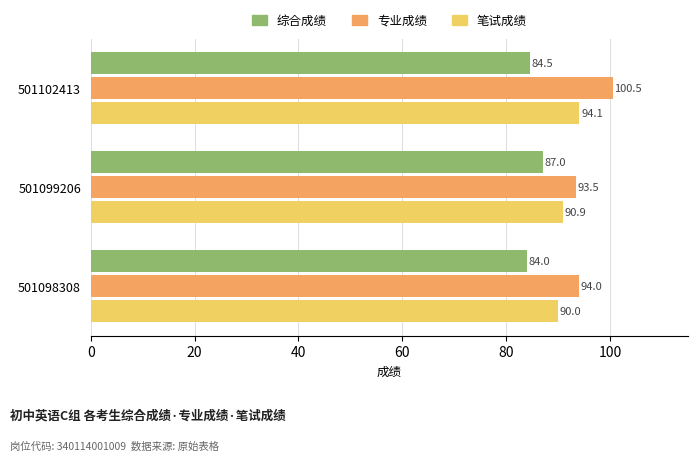

At which label is 专业成绩 closest to 97?

501098308